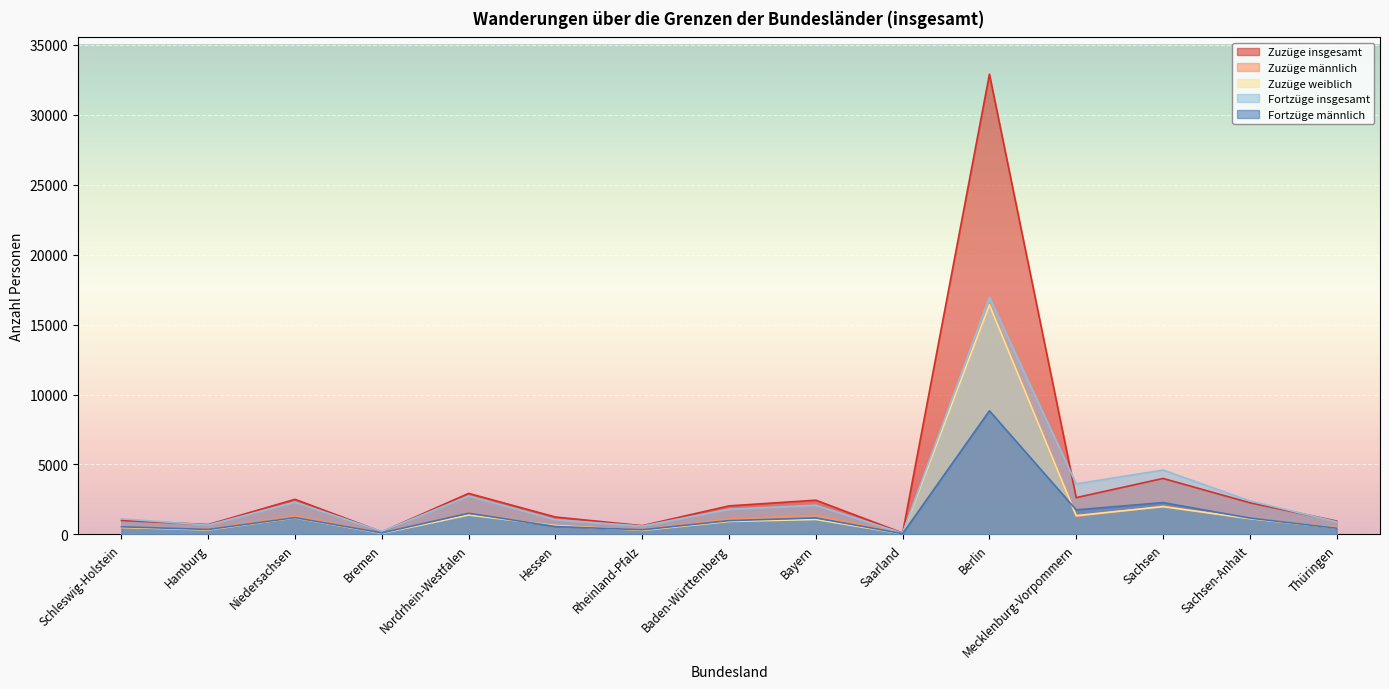

Between which two adjacent categories do Fortzüge männlich and Zuzüge weiblich first intersect?

Nordrhein-Westfalen and Hessen